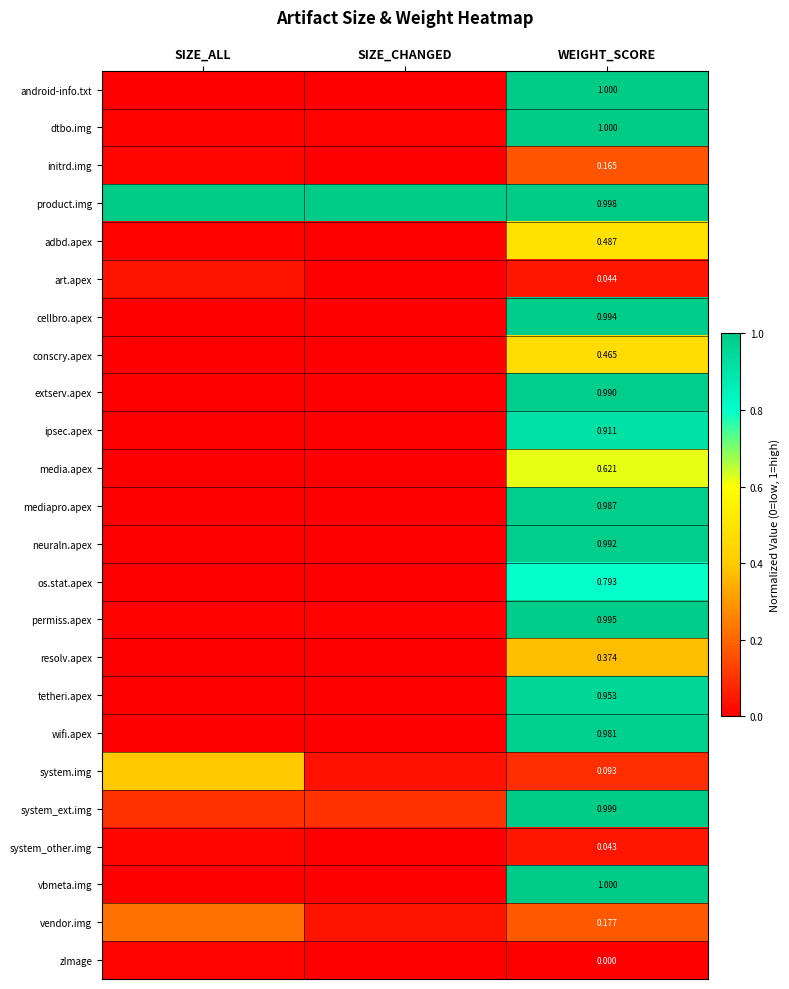

Is the value of ipsec.apex at WEIGHT_SCORE greater than the value of initrd.img at WEIGHT_SCORE?

Yes